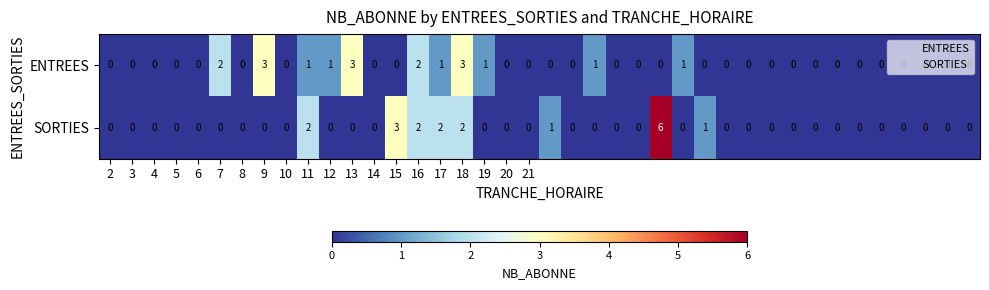

Count the number of categories in the chart.

40